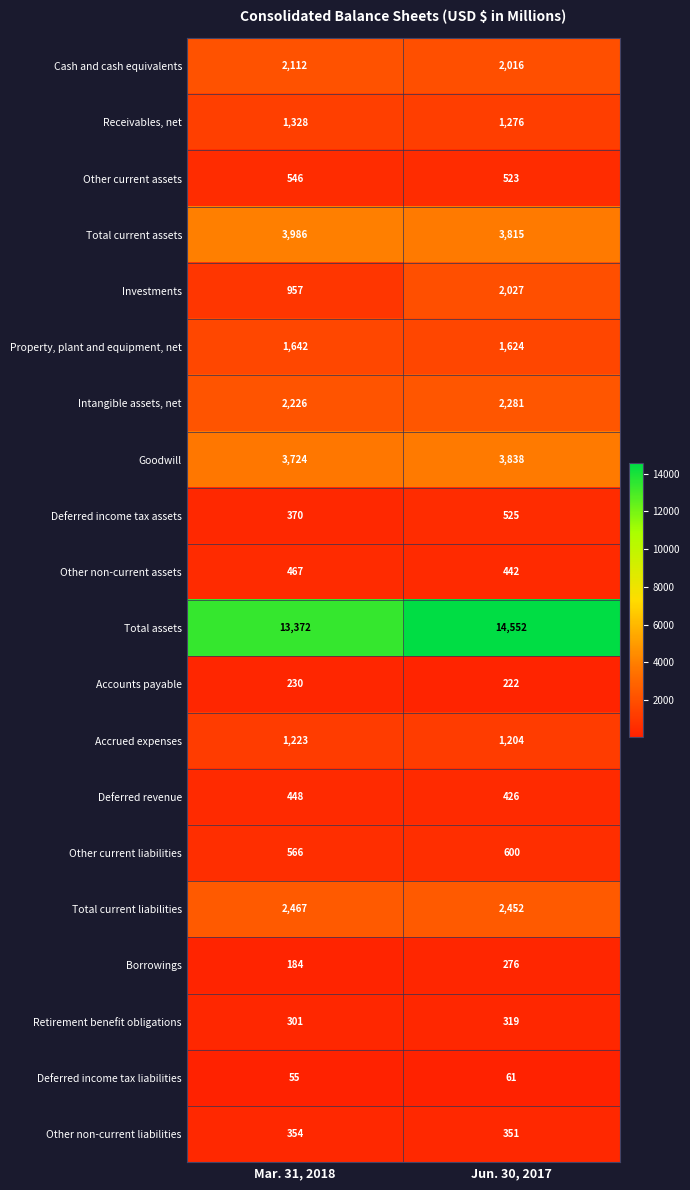

What is the sum of all Total current liabilities values?

4919